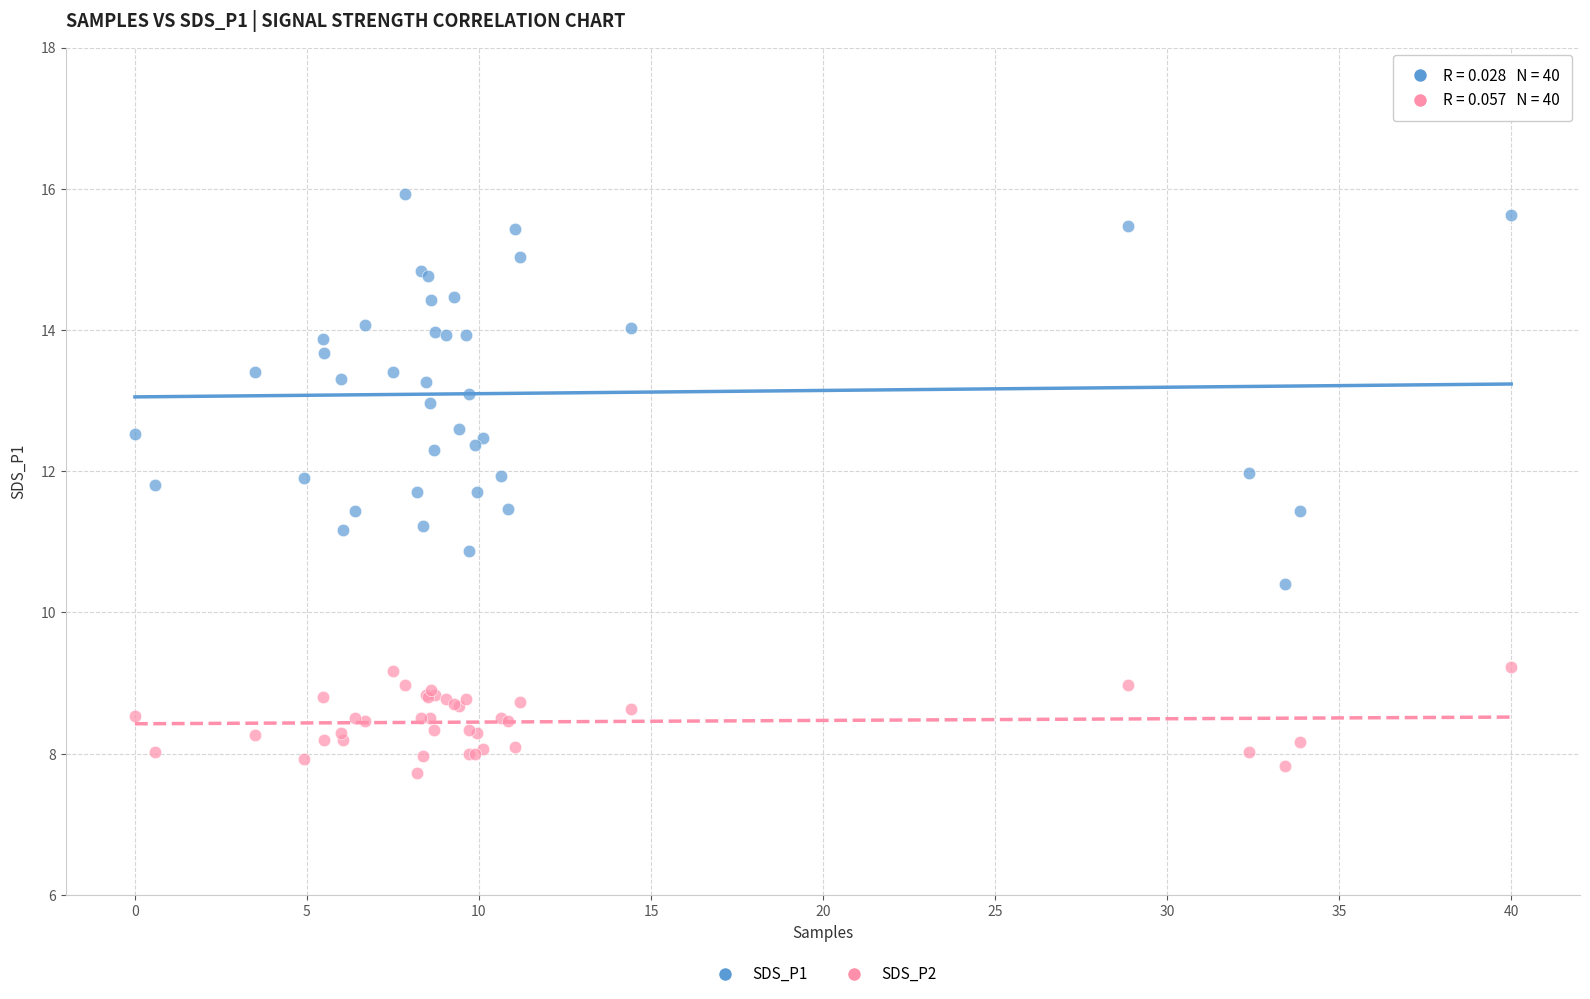

Which series contains the highest Y value?

SDS_P1